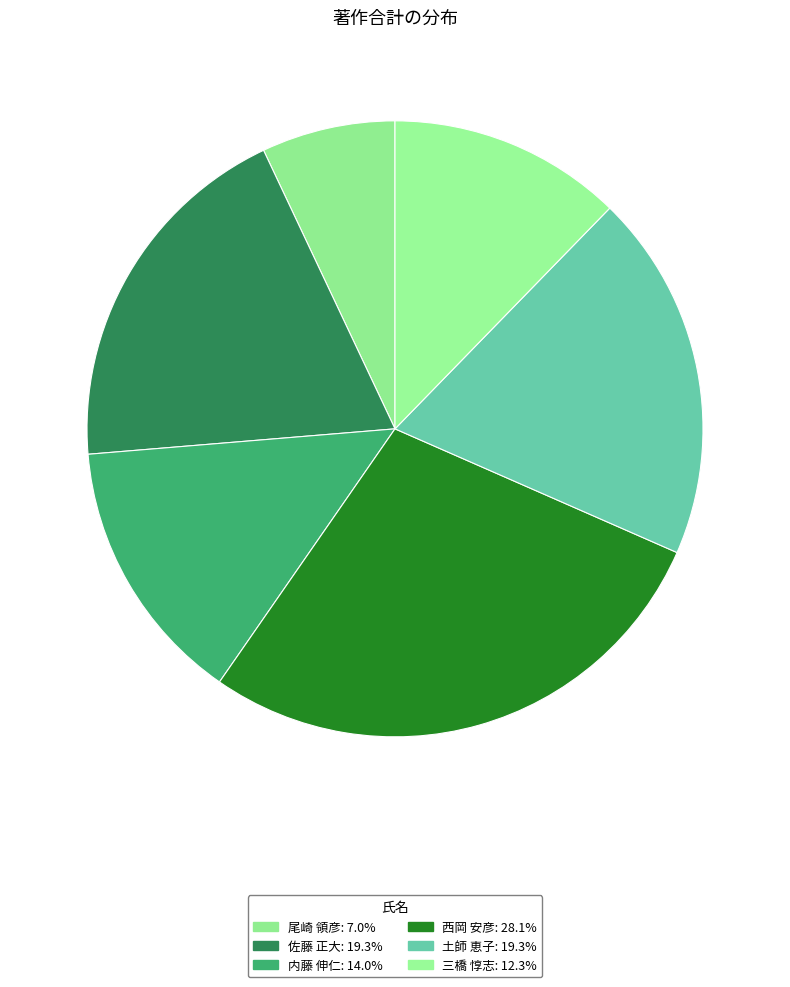

To the nearest percent, what is the difference between the largest and smallest slice percentages?

21%